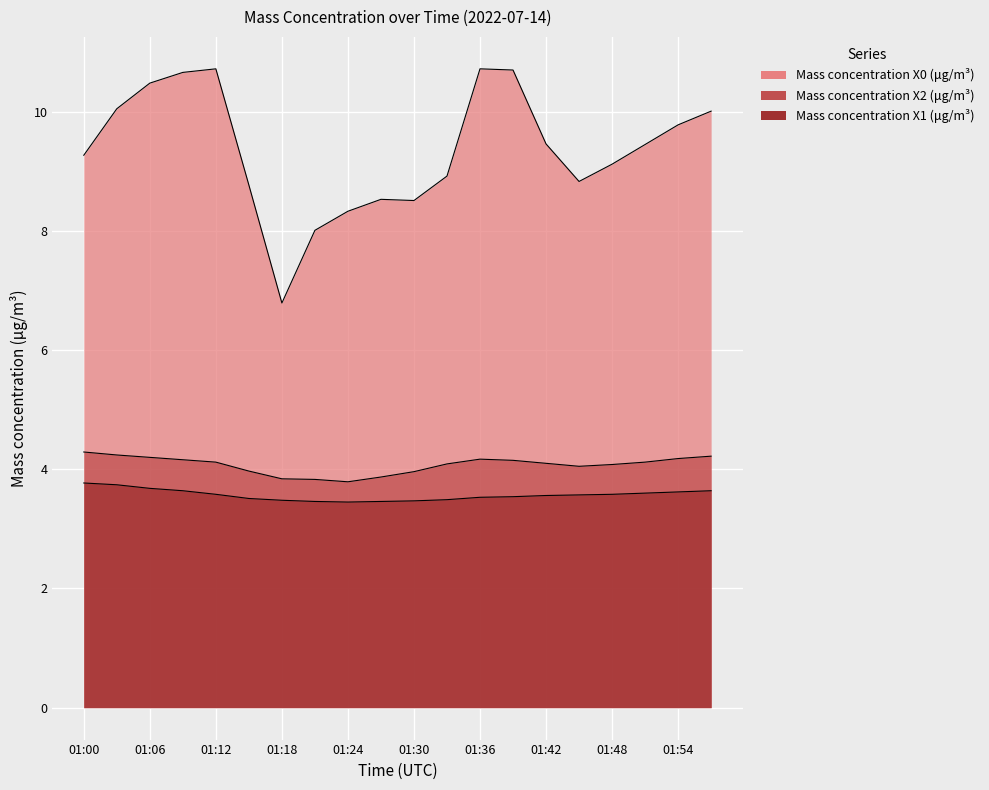

How many lines are shown in the chart?

3